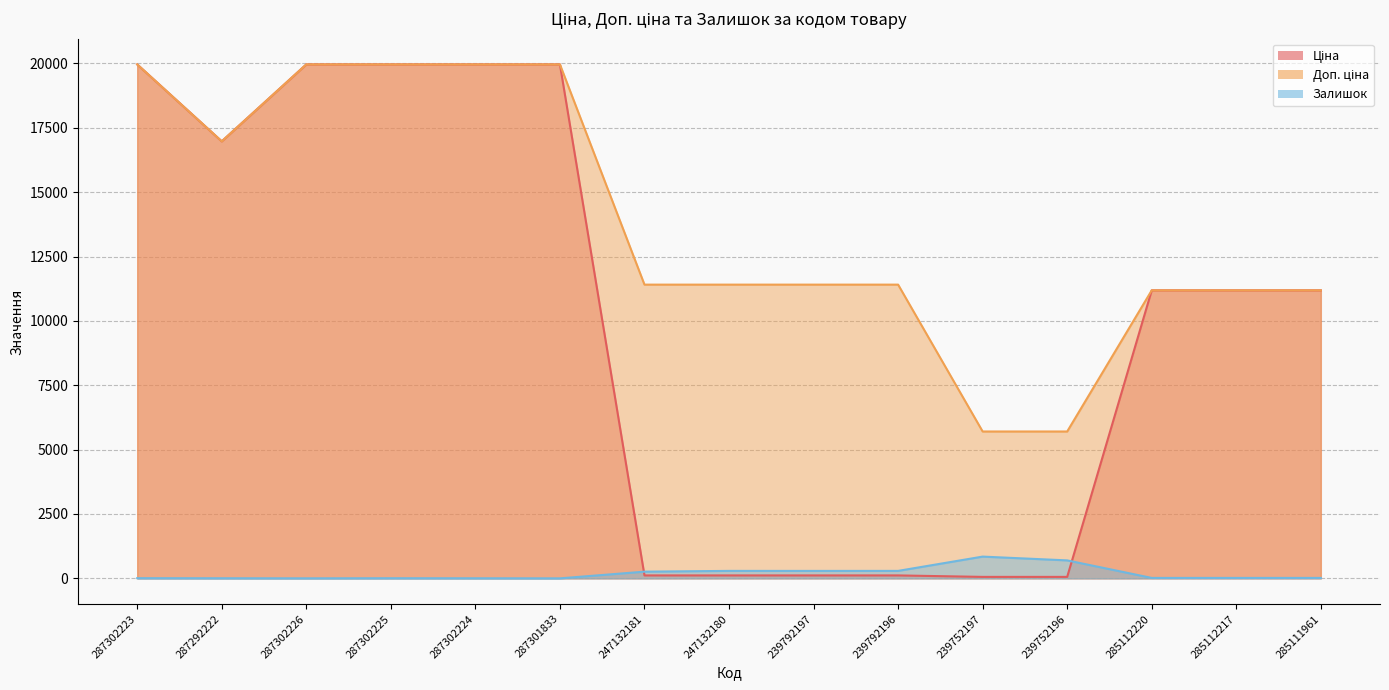

The Доп. ціна series shows 6306.0 at 287302226. True or false?

False